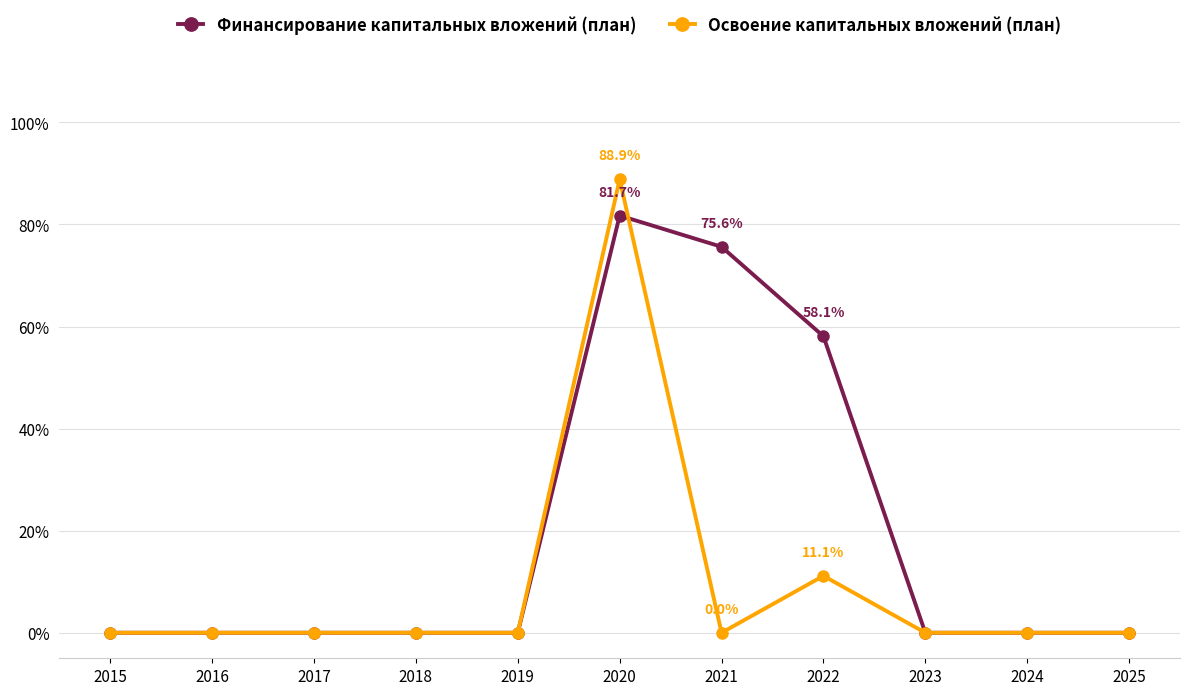

Rank the series by their maximum value, from highest to lowest.

Освоение капитальных вложений (план), Финансирование капитальных вложений (план)